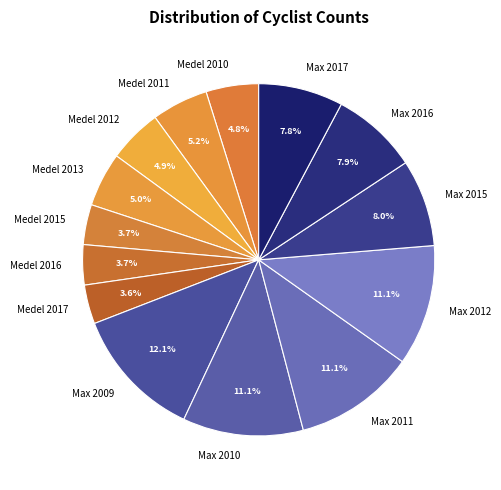

Which category has the biggest portion of the pie?

Max 2009